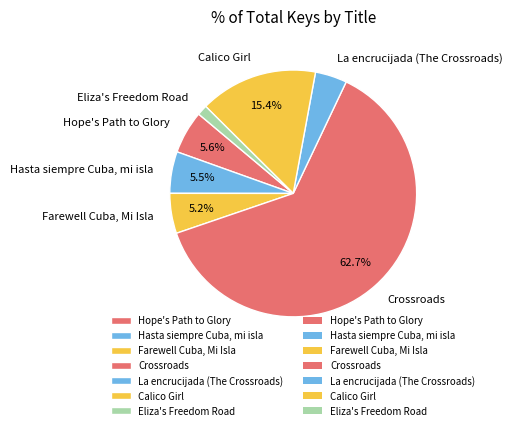

Rank the categories by value from highest to lowest.

Crossroads, Calico Girl, Hope's Path to Glory, Hasta siempre Cuba, mi isla, Farewell Cuba, Mi Isla, La encrucijada (The Crossroads), Eliza's Freedom Road